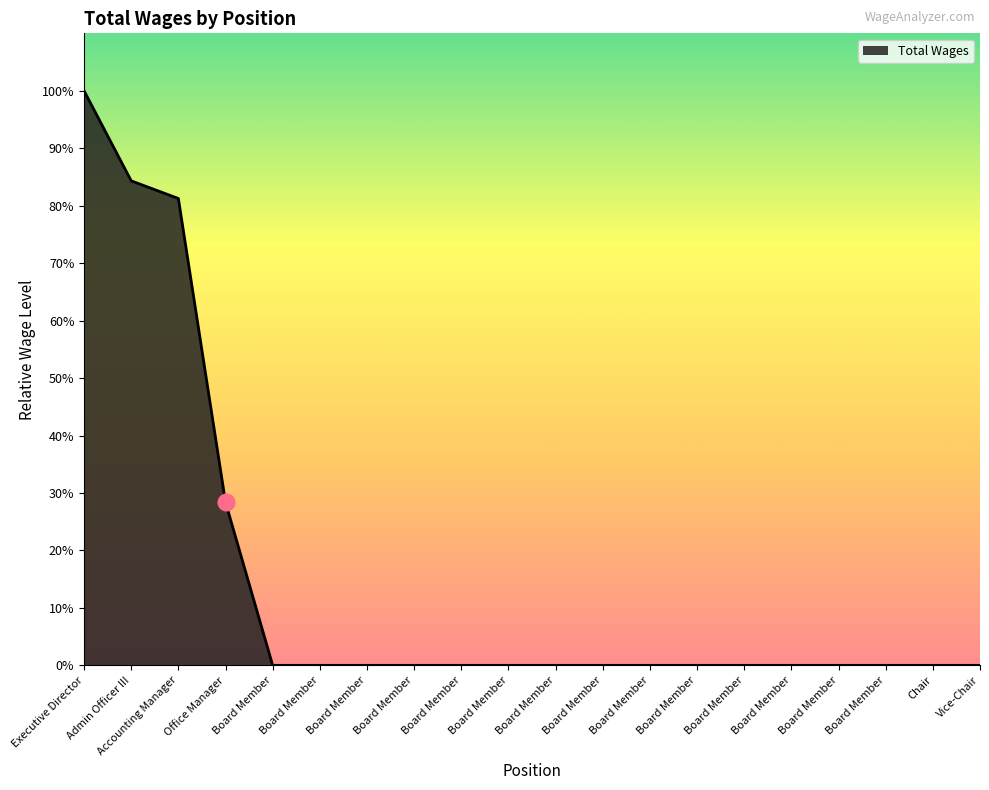

Which label corresponds to the largest value in the chart?

Executive Director